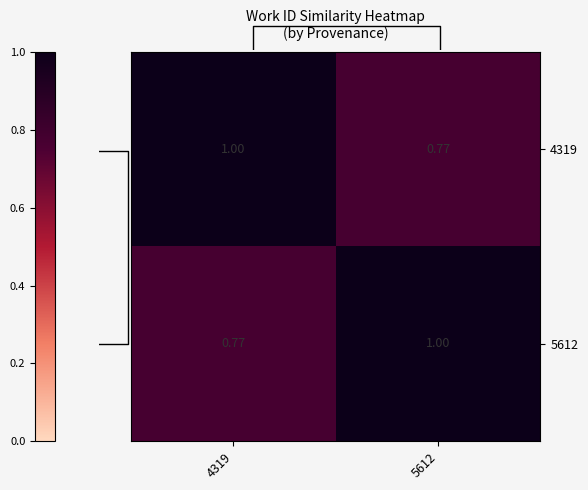

How many data points in 5612 are less than 1?

1